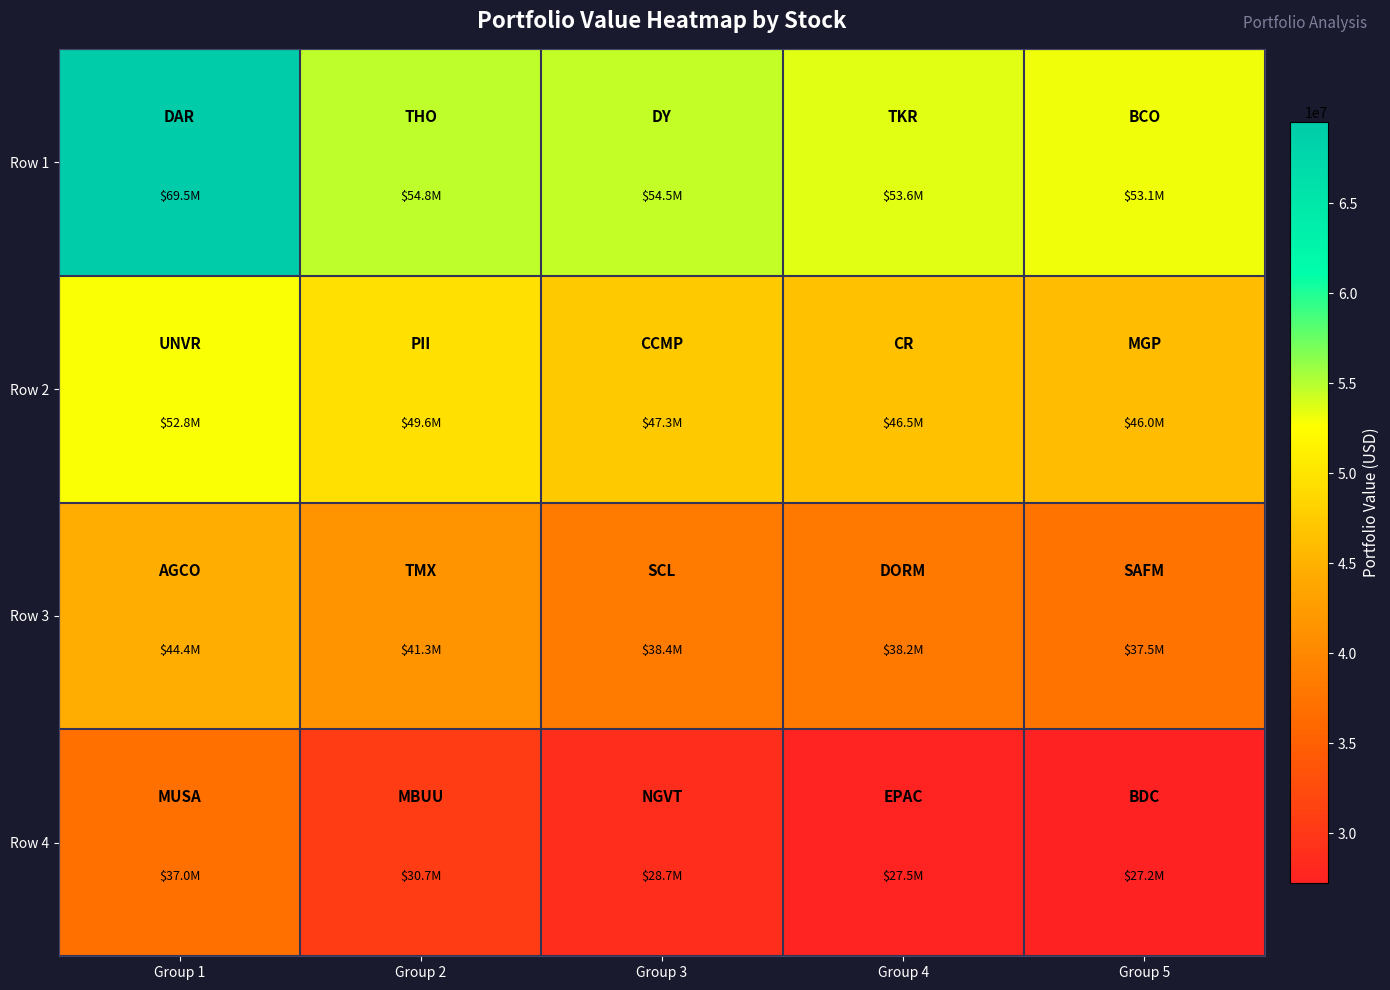

Which series changed the most between Group 1 and Group 2?

Row 1